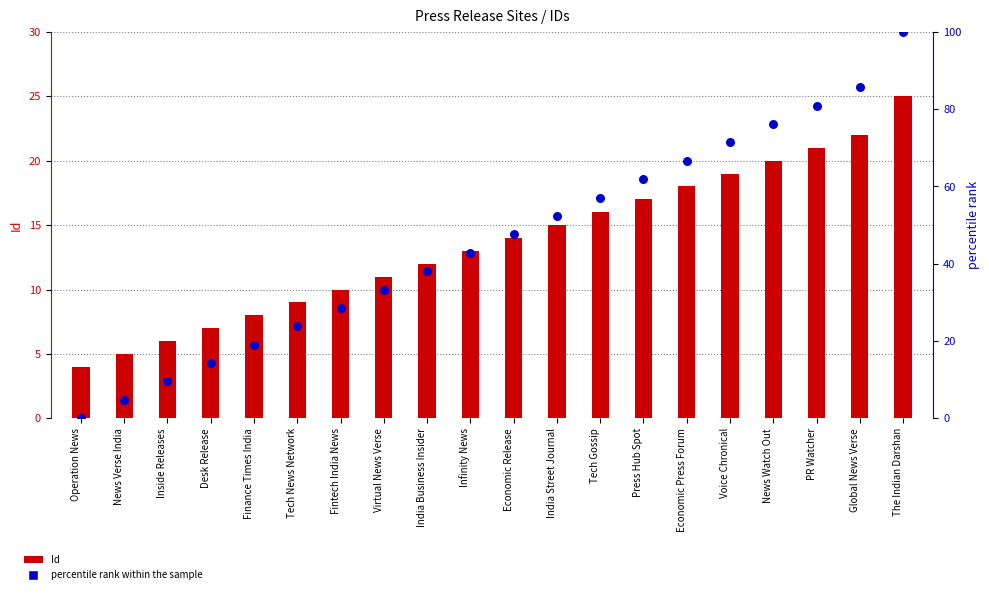

At which category is the sum across all series the highest?

The Indian Darshan